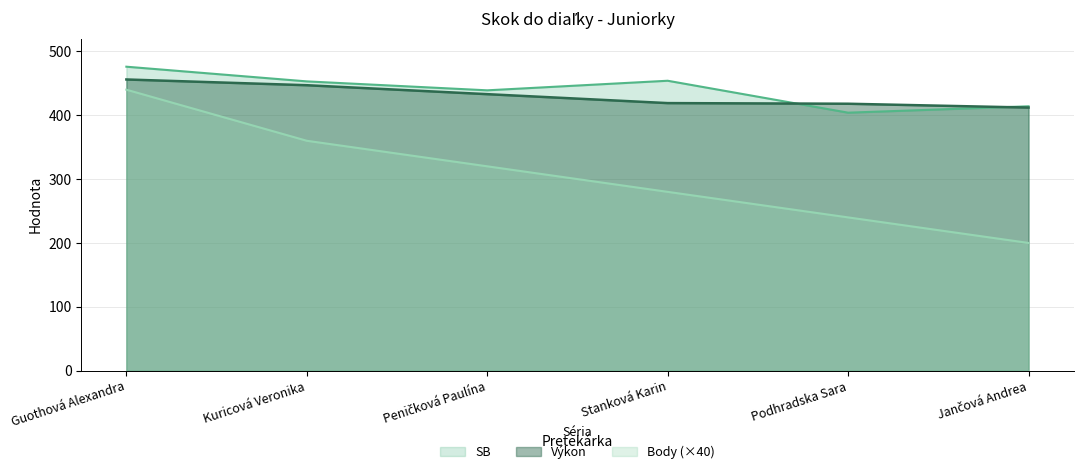

Does the chart display data point markers on the line(s)?

No